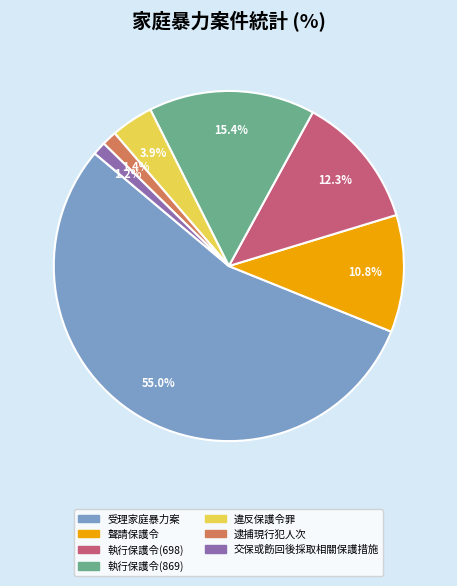

How many slices are in this pie chart?

7